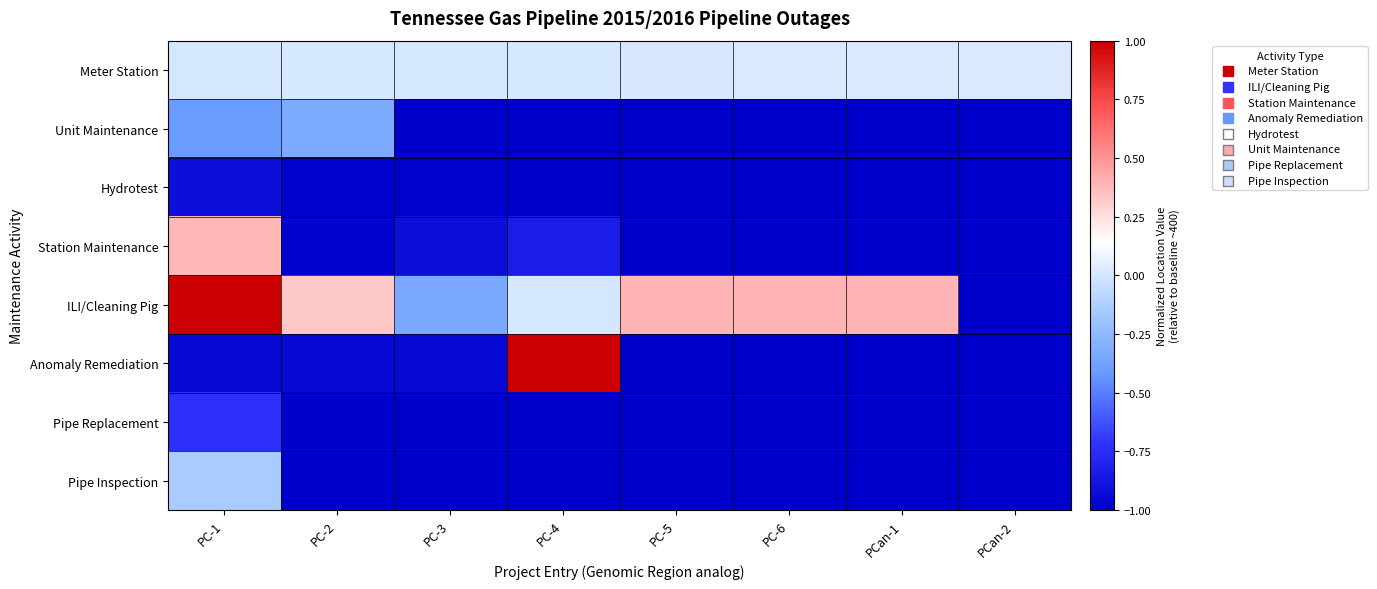

Between PC-4 and PCan-1, which series saw the biggest shift?

Anomaly Remediation